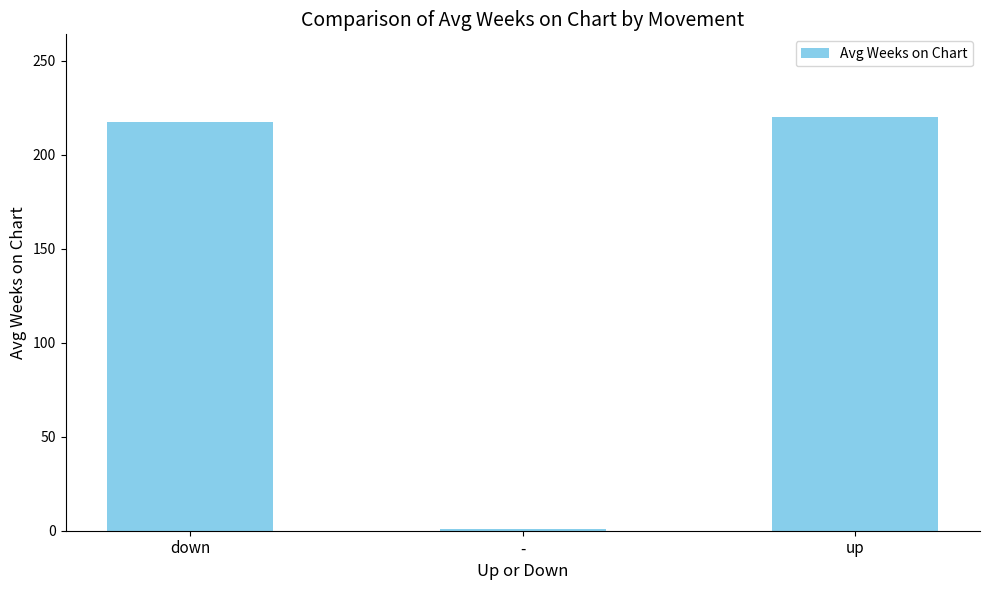

Reading right to left, transcribe all the data shown in this chart.

up=220.1	-=1.0	down=217.3